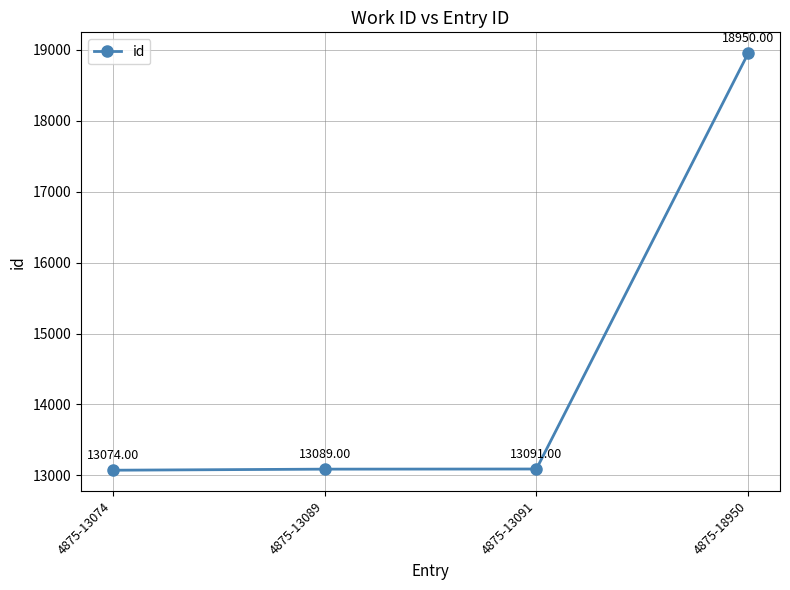

Which has a higher value, 4875-13074 or 4875-18950?

4875-18950